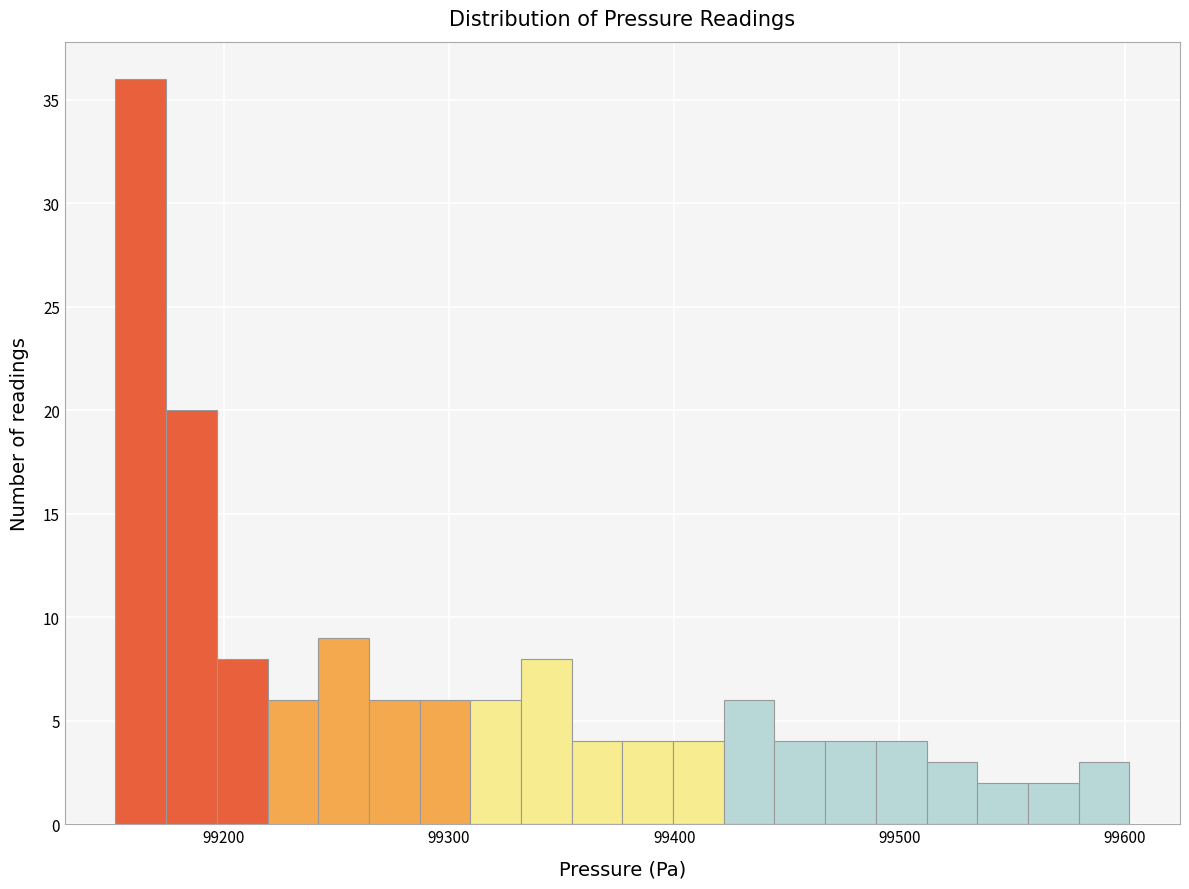

Read against the x-axis, roughly where is the centre of the tallest bar?

99160